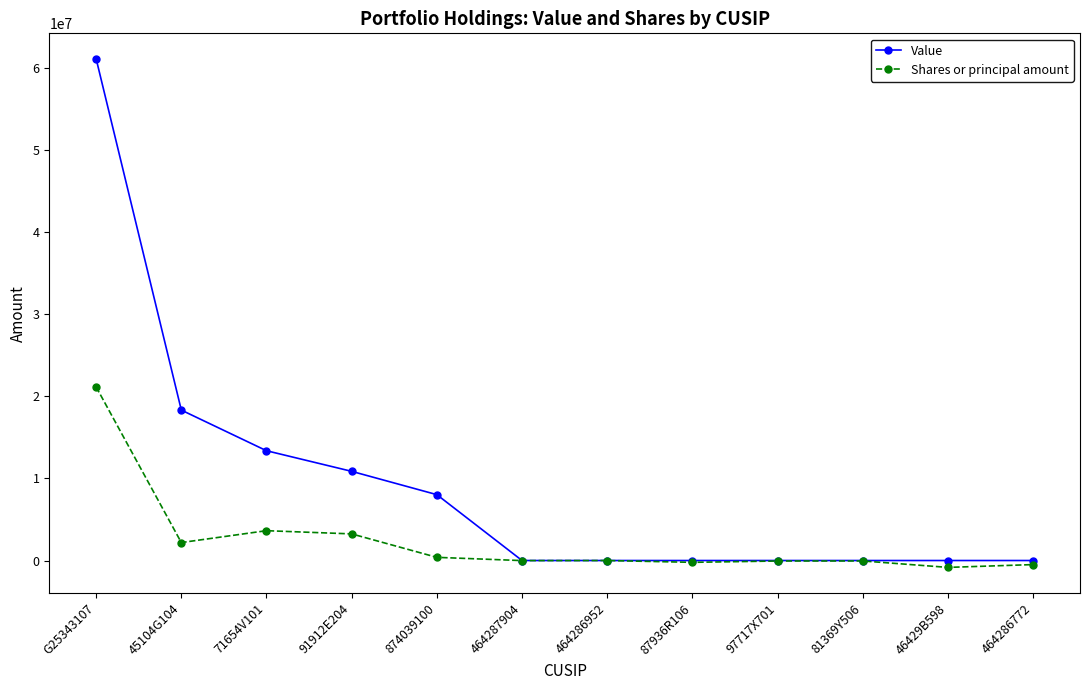

True or false: Shares or principal amount has more than 1 points higher than both neighbors.

True